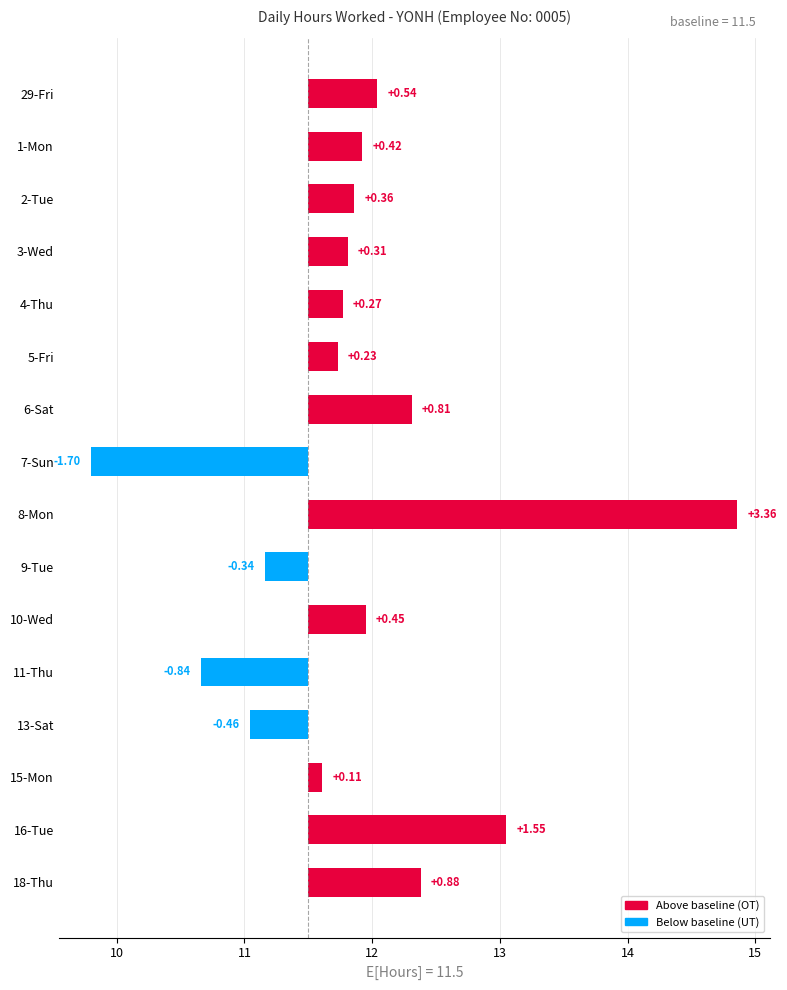

How many bars are there in total?

16